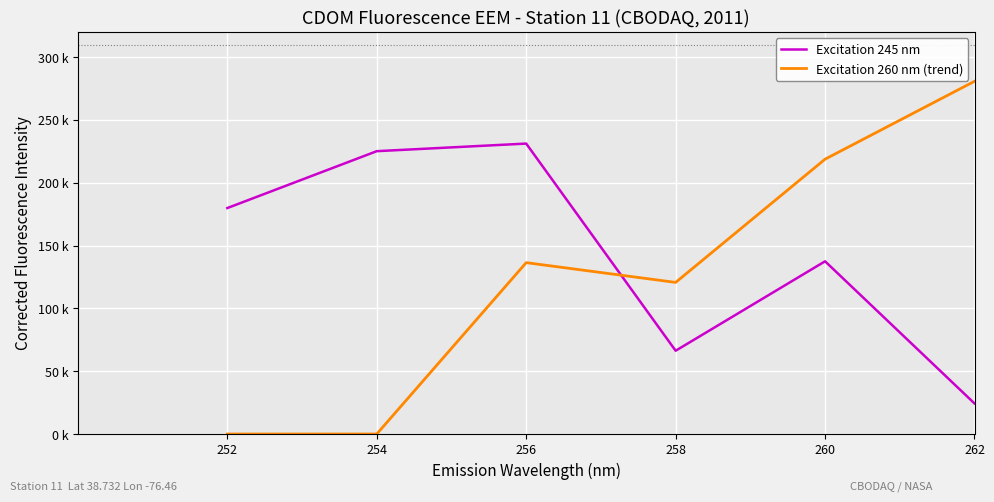

Reading left to right, transcribe all the data shown in this chart.

Excitation 245 nm: 252=179880.6	254=225156.2	256=231199.2	258=66286.8	260=137482.4	262=24321.1
Excitation 260 nm (trend): 252=0.0	254=0.0	256=136415.6	258=120686.5	260=218784.0	262=280781.9